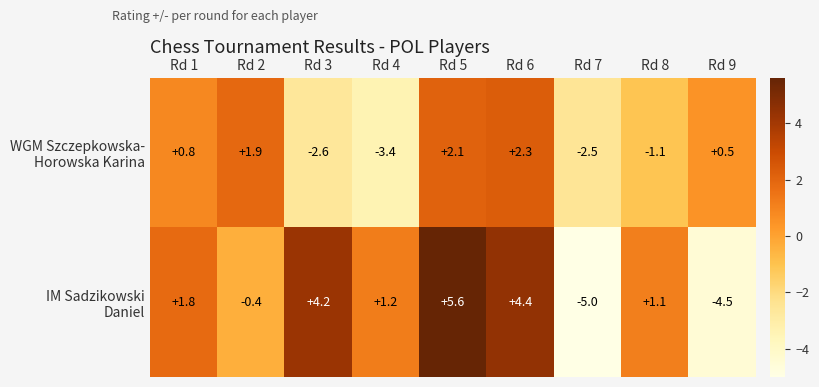

At how many categories does at least one series exceed 2?

3